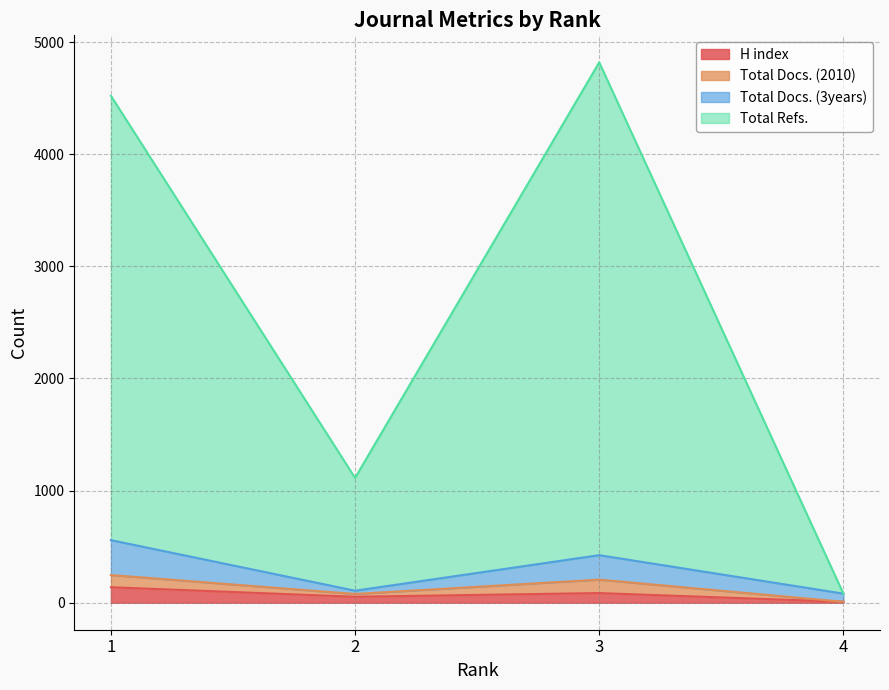

What is the difference between the maximum and minimum values in the H index series?

130